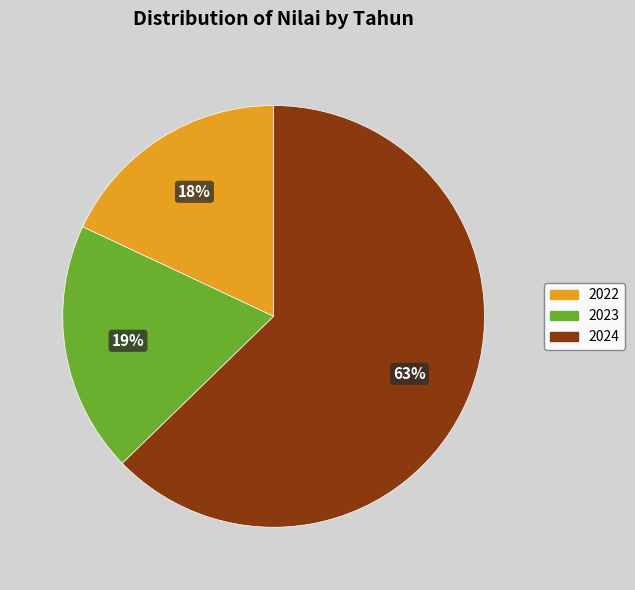

To the nearest percent, what portion does 2023 represent?

19%